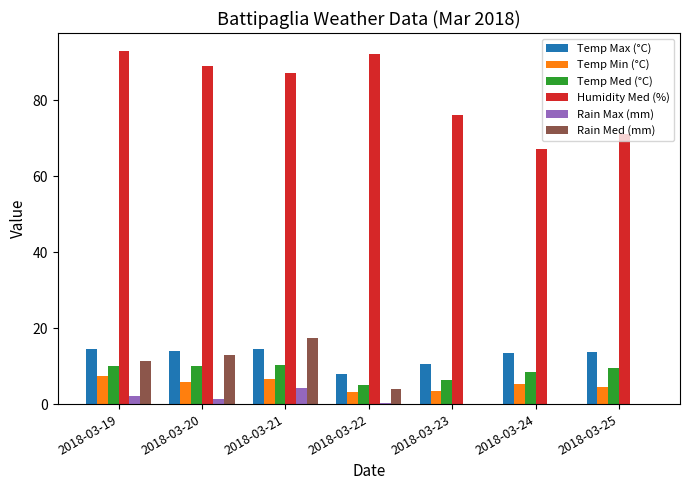

Where is Temp Med (°C) nearest to the value 7?

2018-03-23